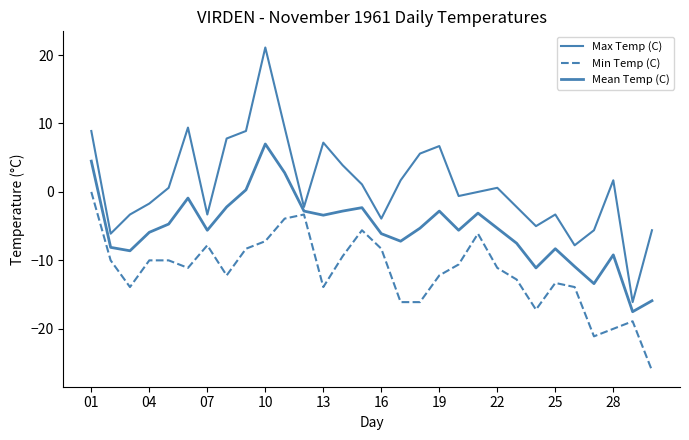

Is this an area chart (filled region under the line)?

No